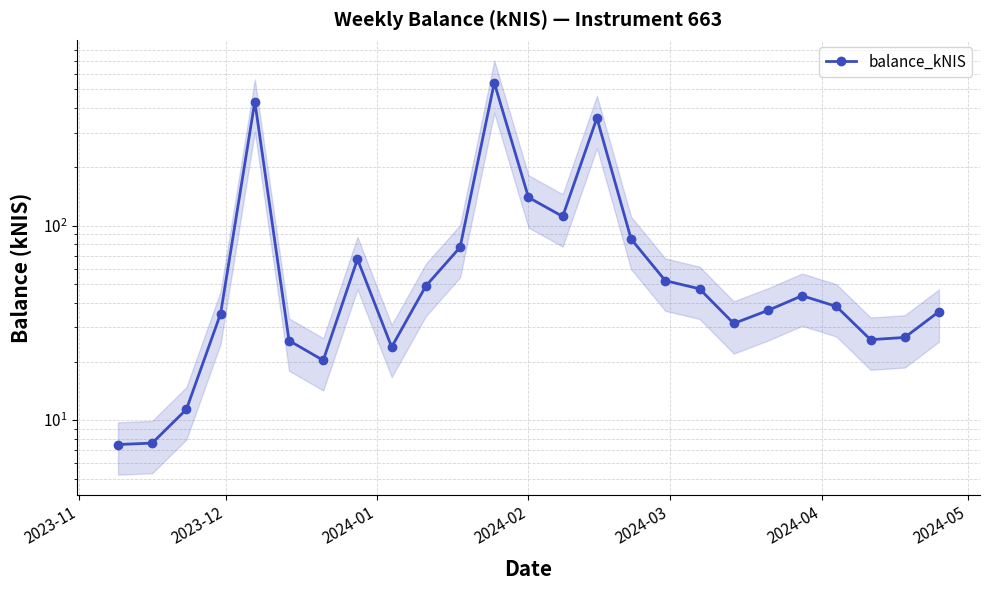

What is the maximum value shown in the chart?

541.7